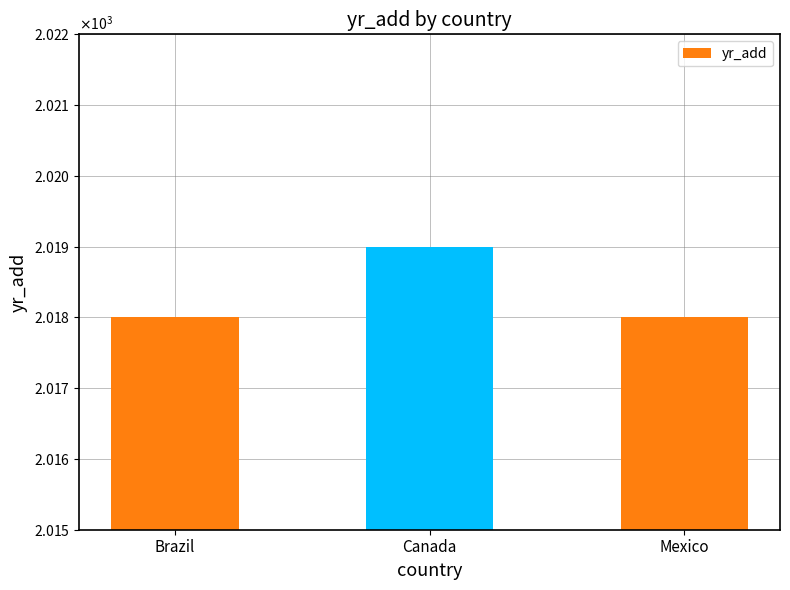

Rank the categories by value from lowest to highest.

Brazil, Mexico, Canada